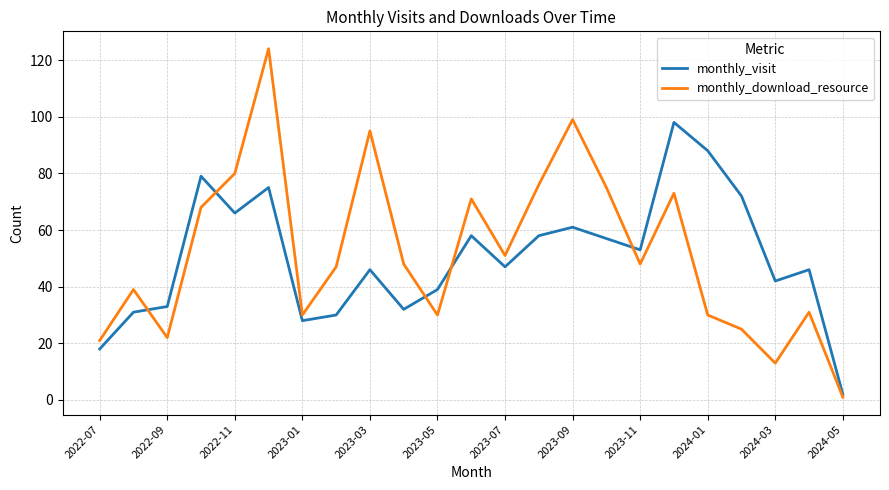

List the series in order of their peak value, lowest first.

monthly_visit, monthly_download_resource